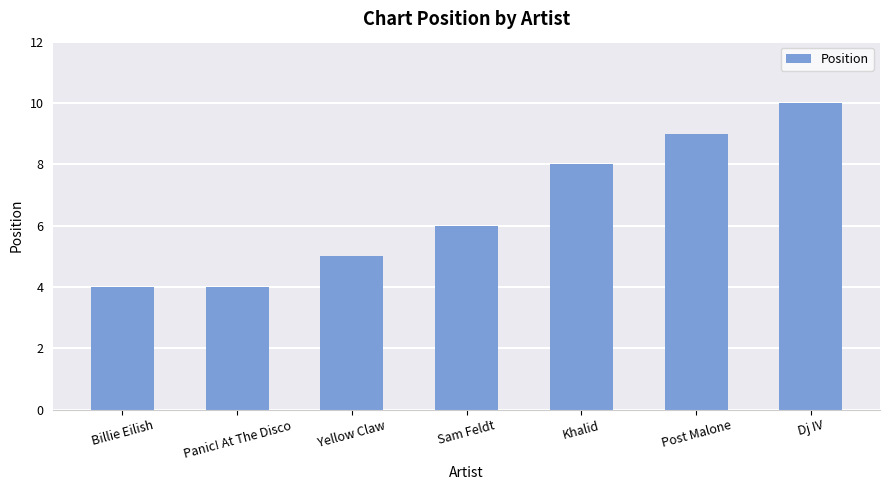

Reading left to right, what are all the values shown in this chart?

4	4	5	6	8	9	10